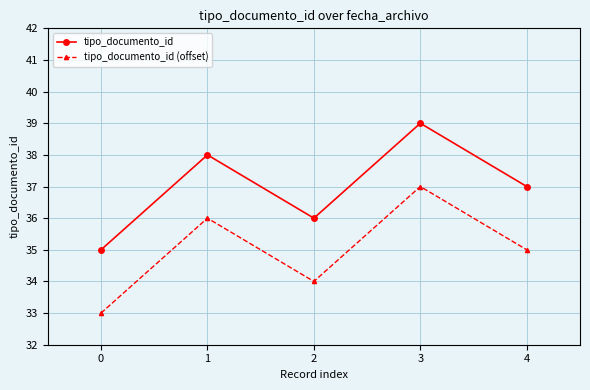

Reading left to right, list all the values displayed in this chart.

tipo_documento_id: 0=35	1=38	2=36	3=39	4=37
tipo_documento_id (offset): 0=33	1=36	2=34	3=37	4=35